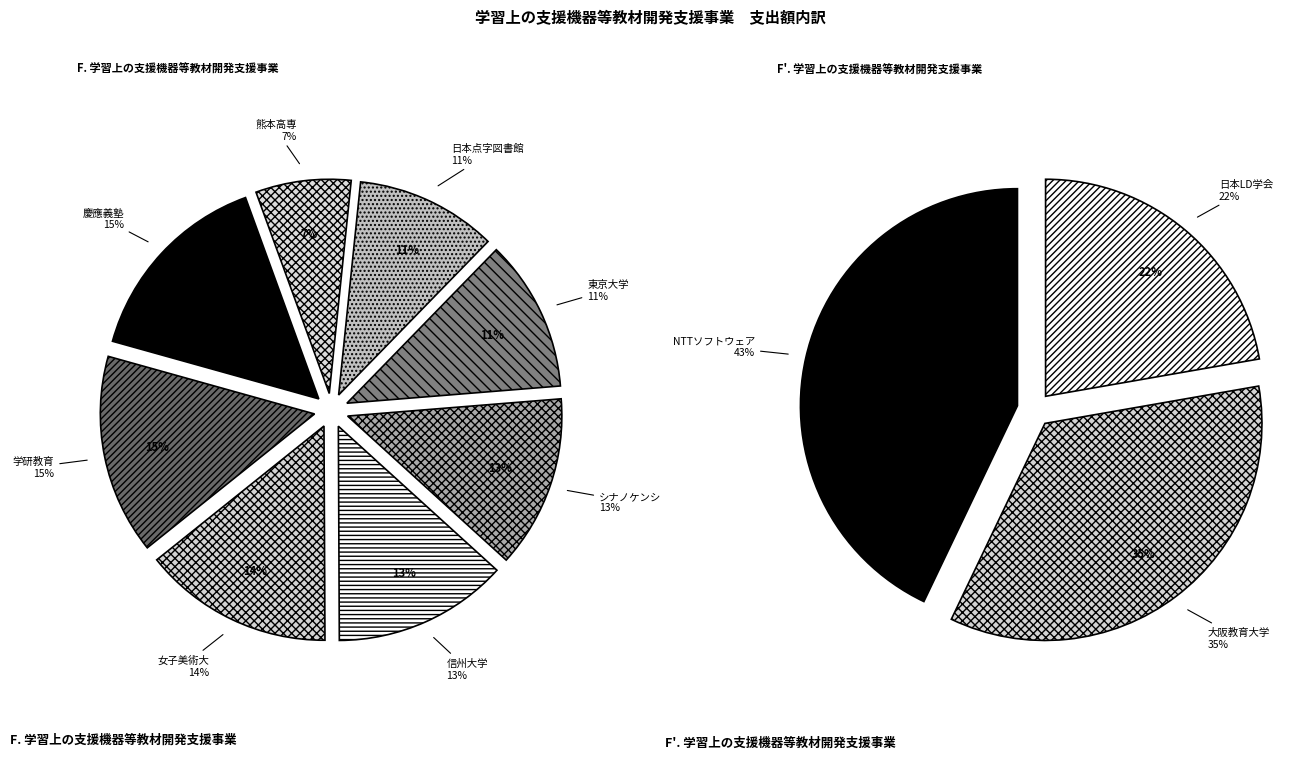

To the nearest percent, what percentage of the pie is 独立行政法人国立高等専門学校機構?

7%